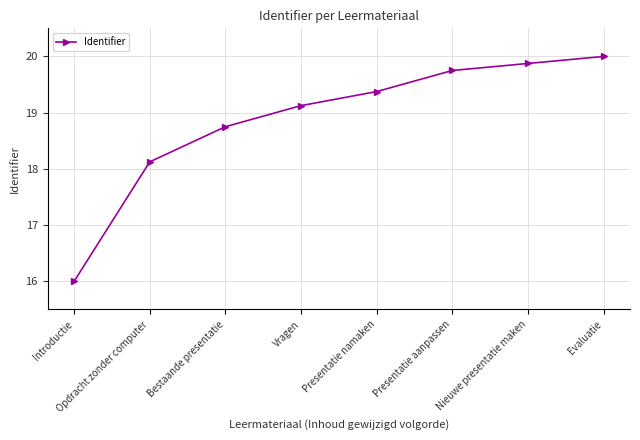

Does the chart have visible grid lines?

Yes